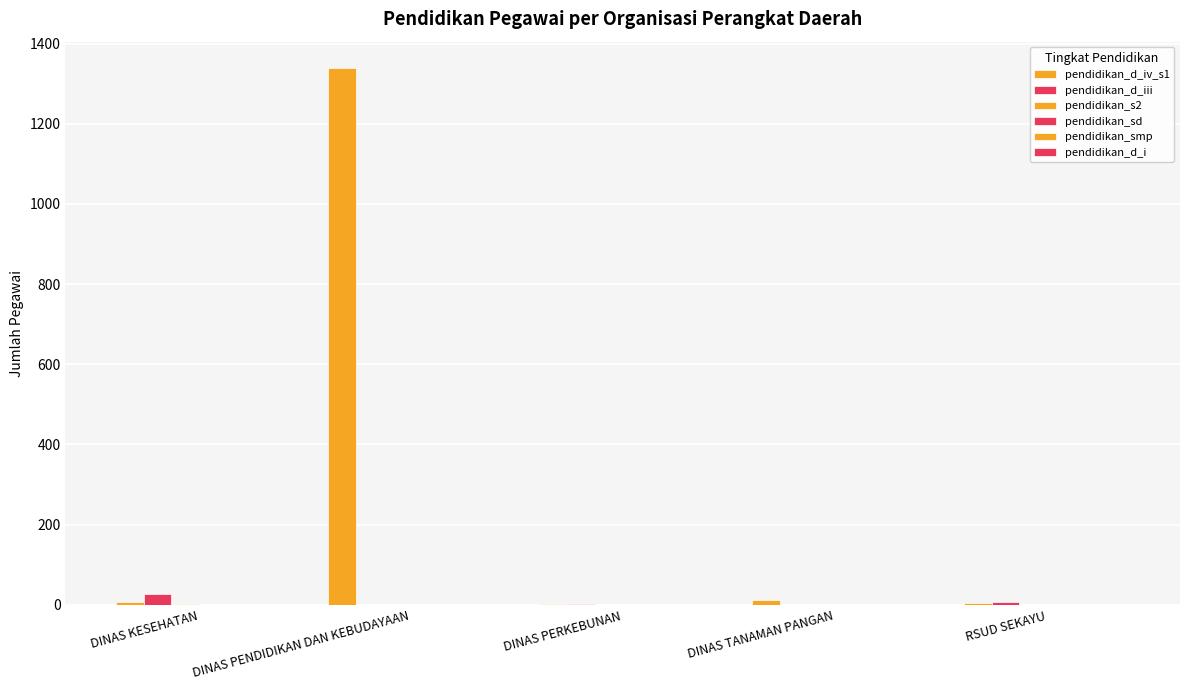

How many series are shown in this chart?

3